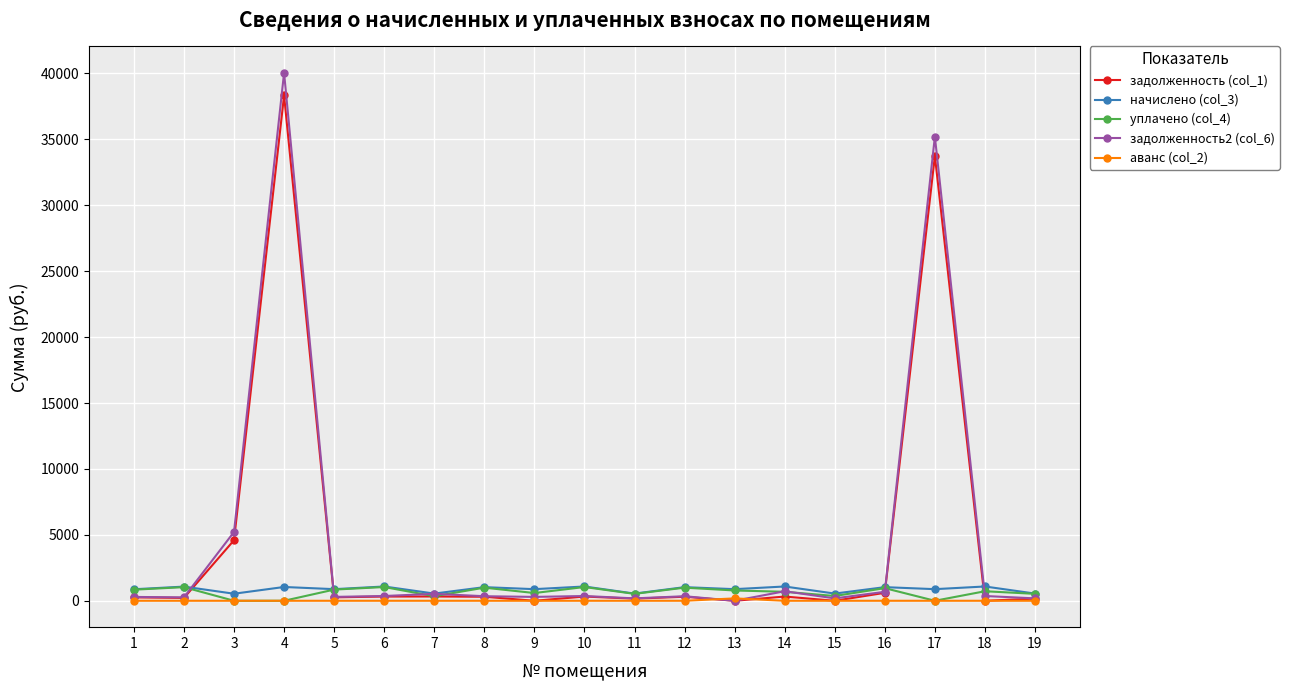

True or false: уплачено (col_4) has a value of 1042.5 at 6.

True